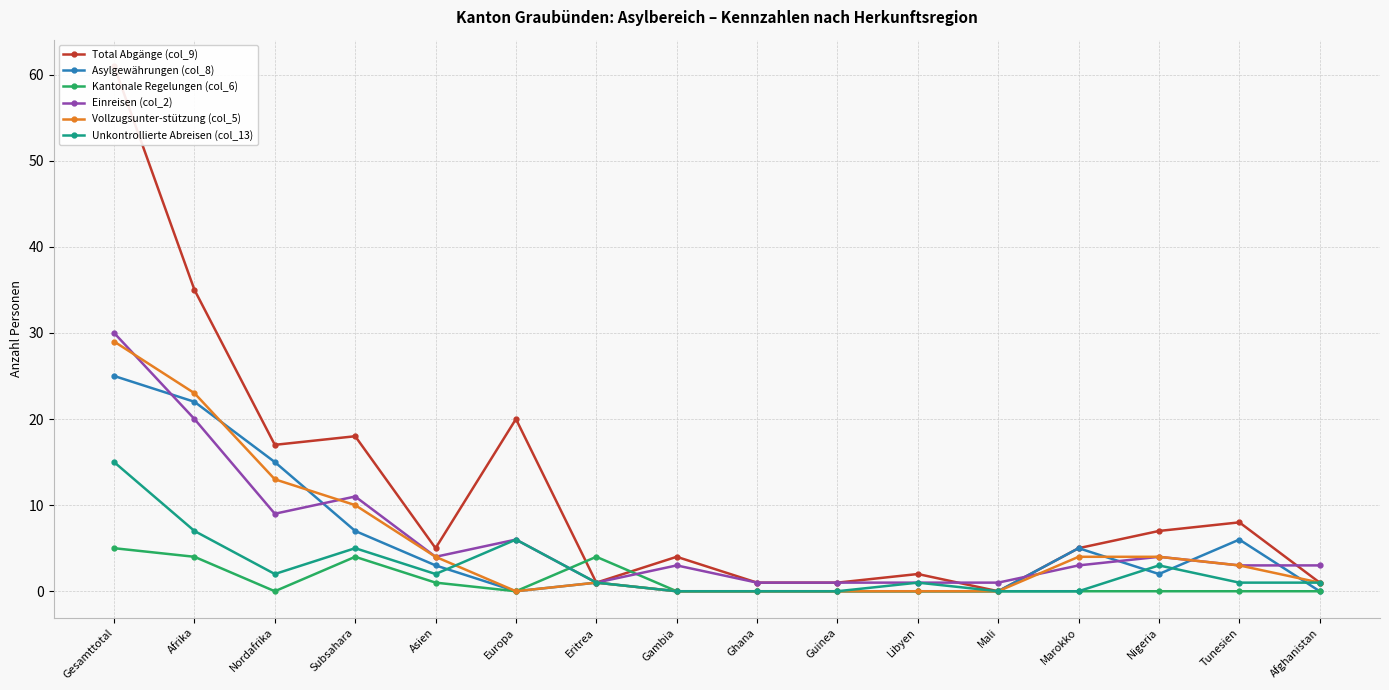

At how many categories does at least one series exceed 12?

5